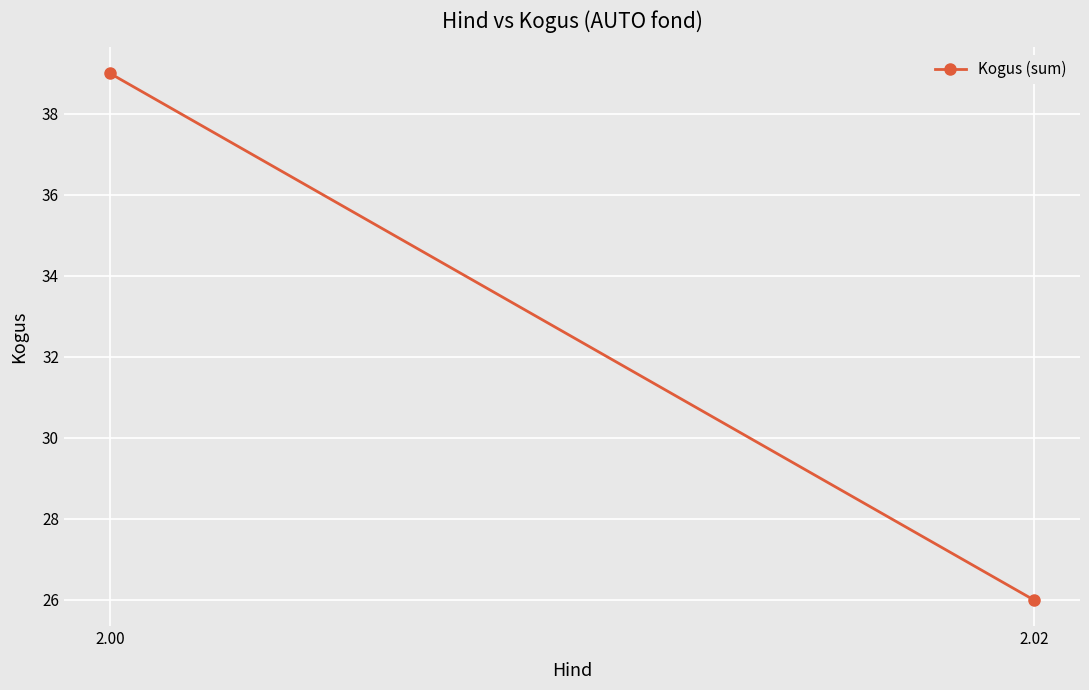

What is the minimum value shown in the chart?

26